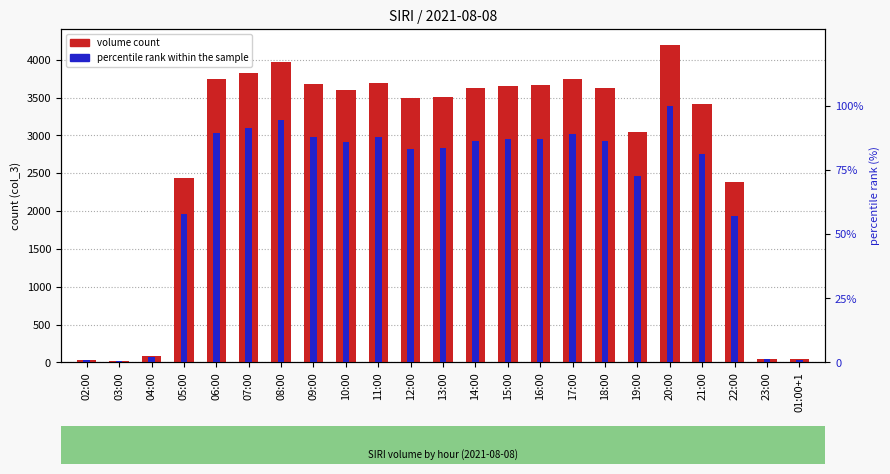

Reading right to left, list all the values displayed in this chart.

volume count: 01:00+1=40.0	23:00=49.0	22:00=2390.0	21:00=3414.0	20:00=4195.0	19:00=3051.0	18:00=3627.0	17:00=3745.0	16:00=3662.0	15:00=3652.0	14:00=3621.0	13:00=3503.0	12:00=3488.0	11:00=3692.0	10:00=3600.0	09:00=3682.0	08:00=3972.0	07:00=3829.0	06:00=3749.0	05:00=2433.0	04:00=82.0	03:00=22.0	02:00=35.0
percentile rank within the sample: 01:00+1=1.0	23:00=1.2	22:00=57.0	21:00=81.4	20:00=100.0	19:00=72.7	18:00=86.5	17:00=89.3	16:00=87.3	15:00=87.1	14:00=86.3	13:00=83.5	12:00=83.1	11:00=88.0	10:00=85.8	09:00=87.8	08:00=94.7	07:00=91.3	06:00=89.4	05:00=58.0	04:00=2.0	03:00=0.5	02:00=0.8